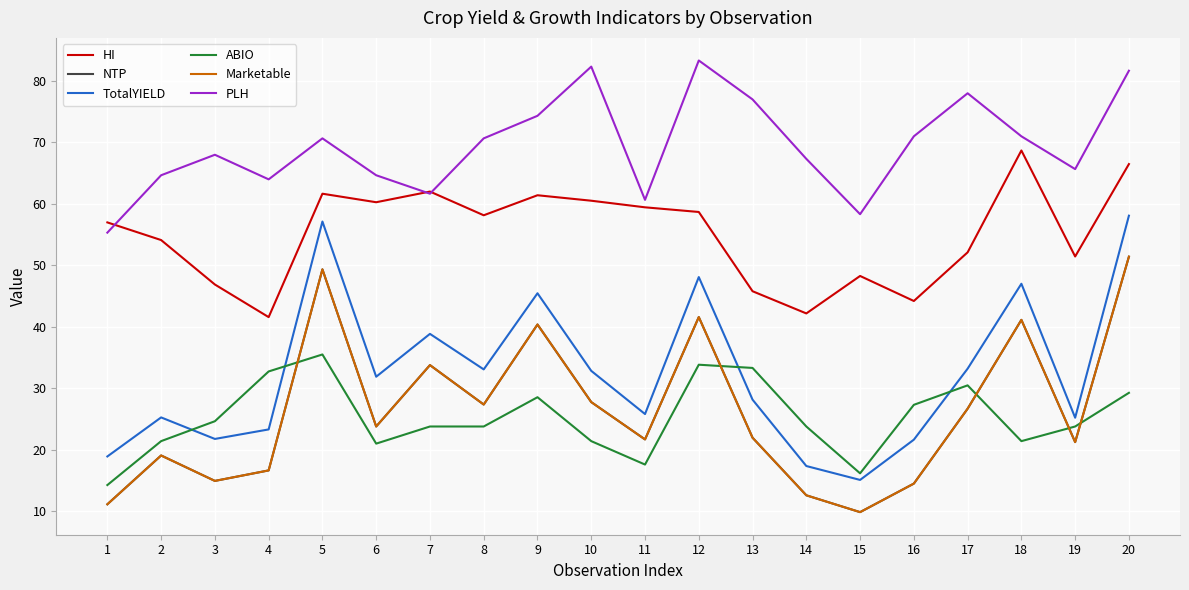

Does the chart display data point markers on the line(s)?

No